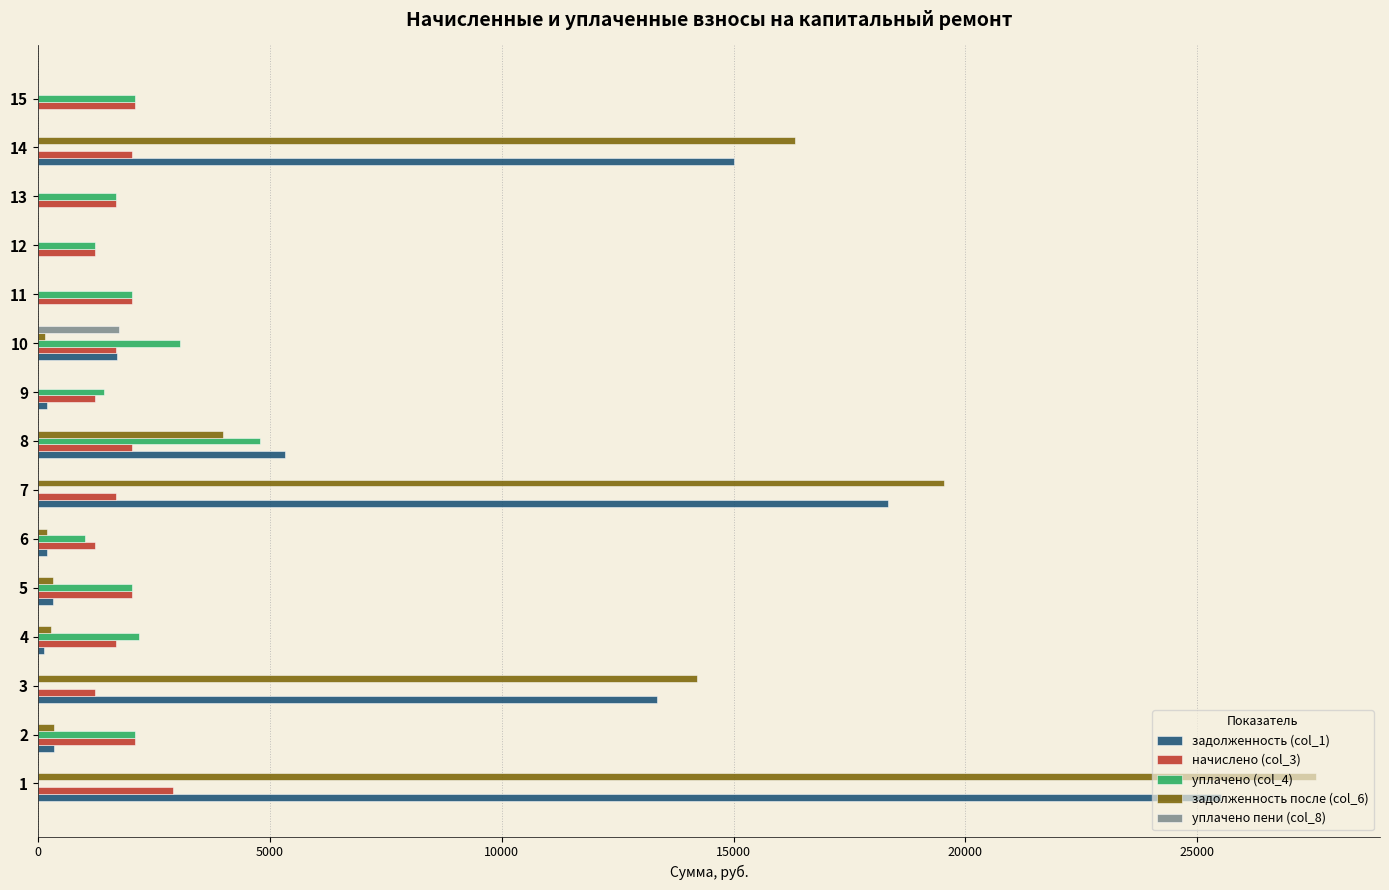

What is the sum of all уплачено пени (col_8) values?

1748.5